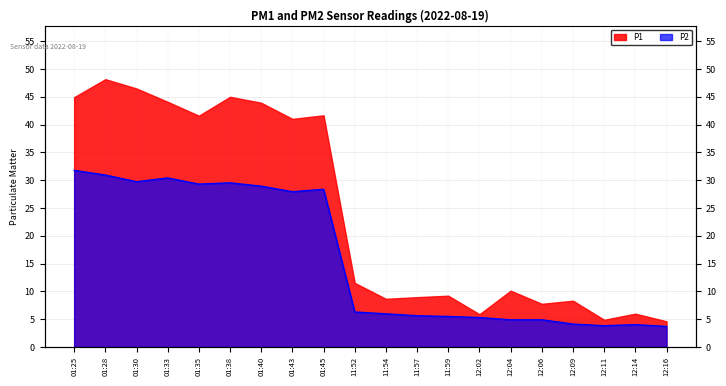

Where is the data nearest to the value 17?

11:52